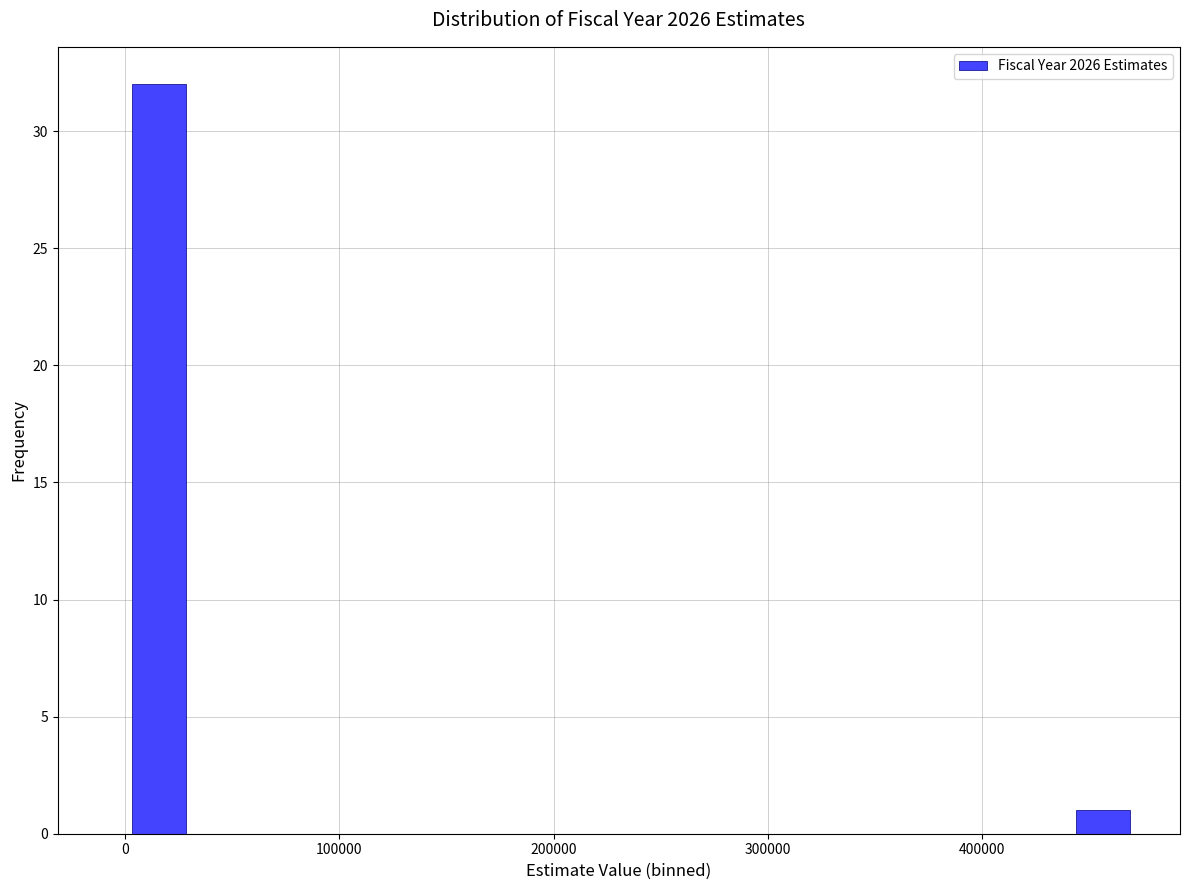

Read against the x-axis, roughly where is the centre of the tallest bar?

20000